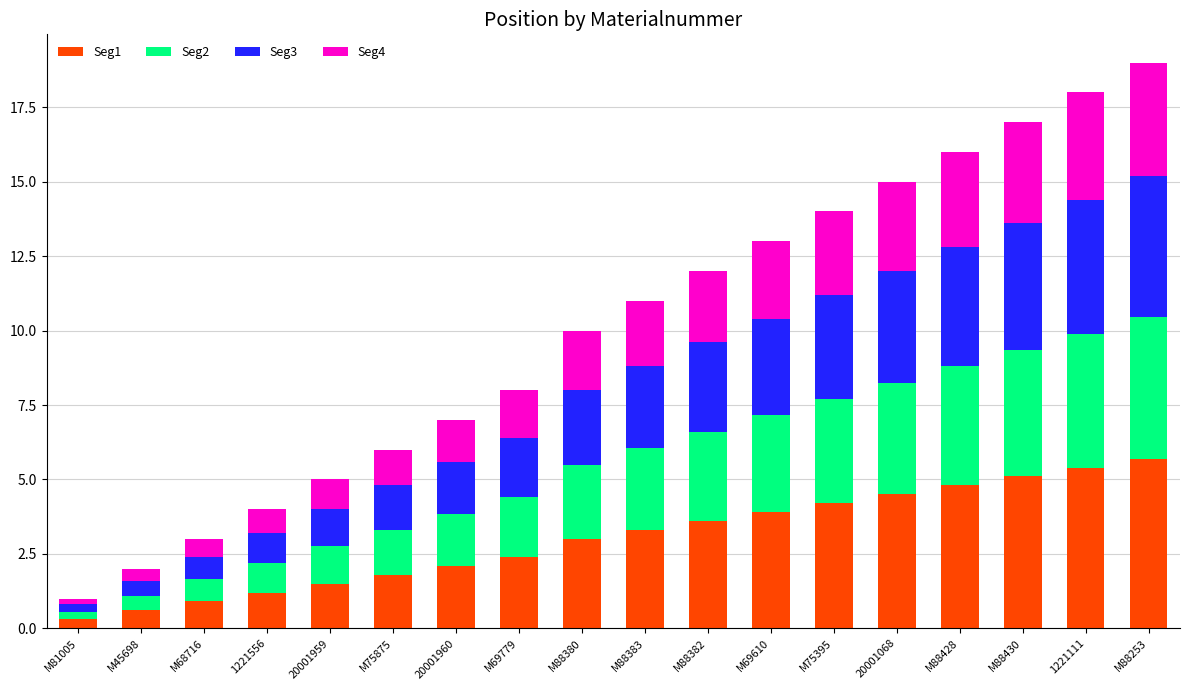

What is the total value across all series at M88428?

16.0